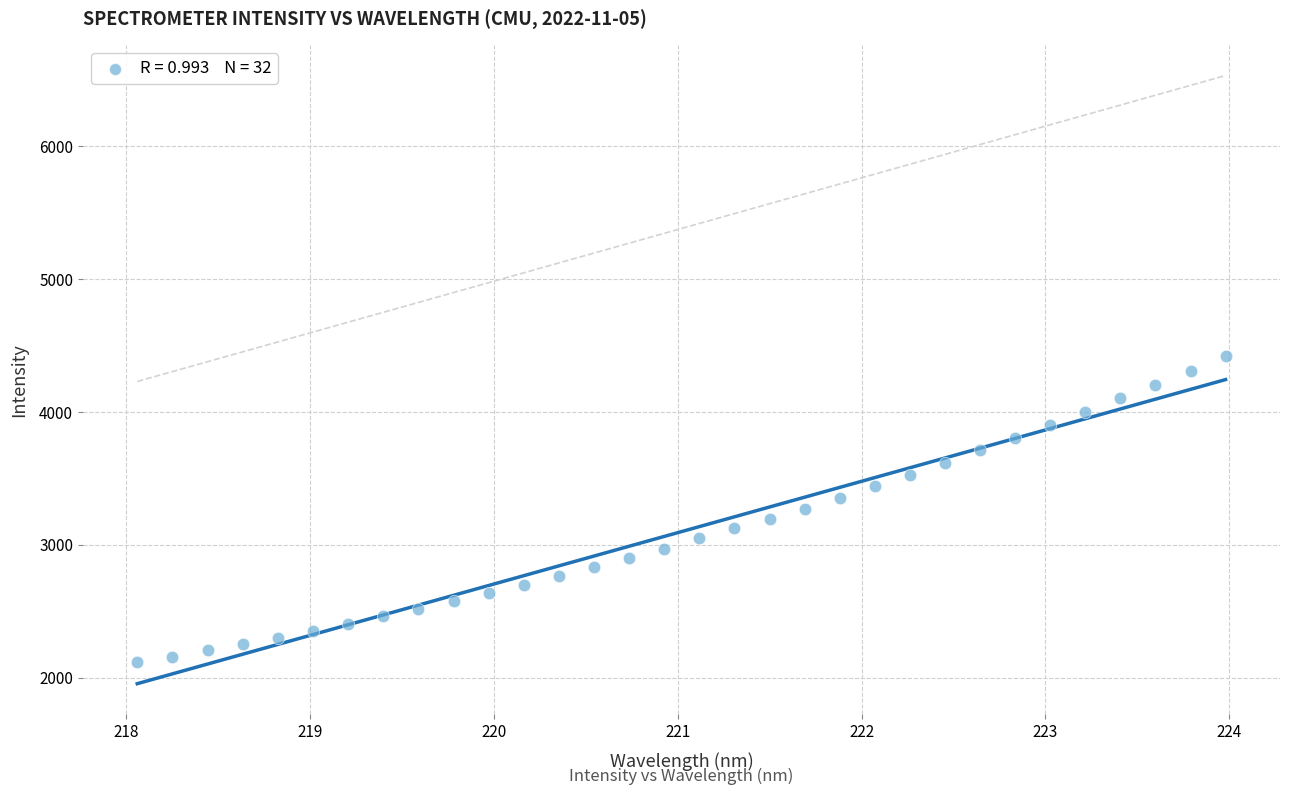

What is the range of Y values (max minus min)?

2302.1